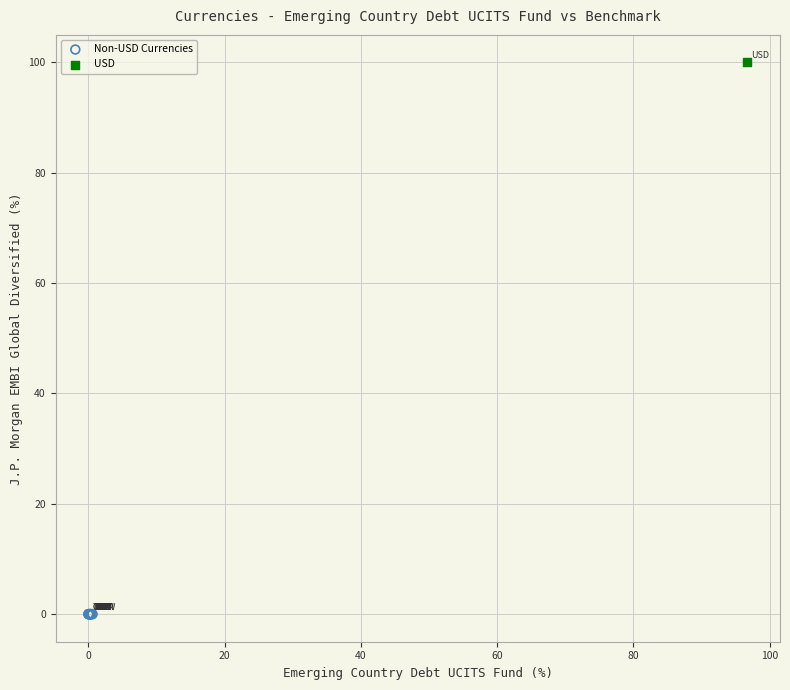

What are all the series names shown in the legend?

Non-USD Currencies, USD